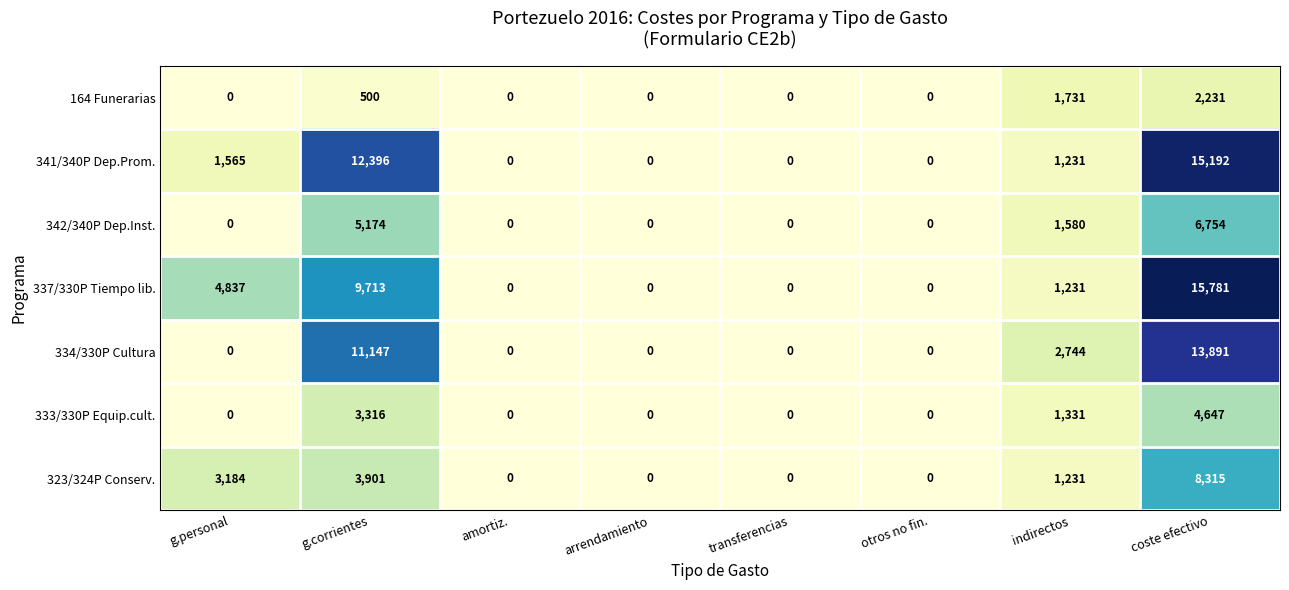

Is it true that 334/330P Cultura equals -4405 at otros no fin.?

False